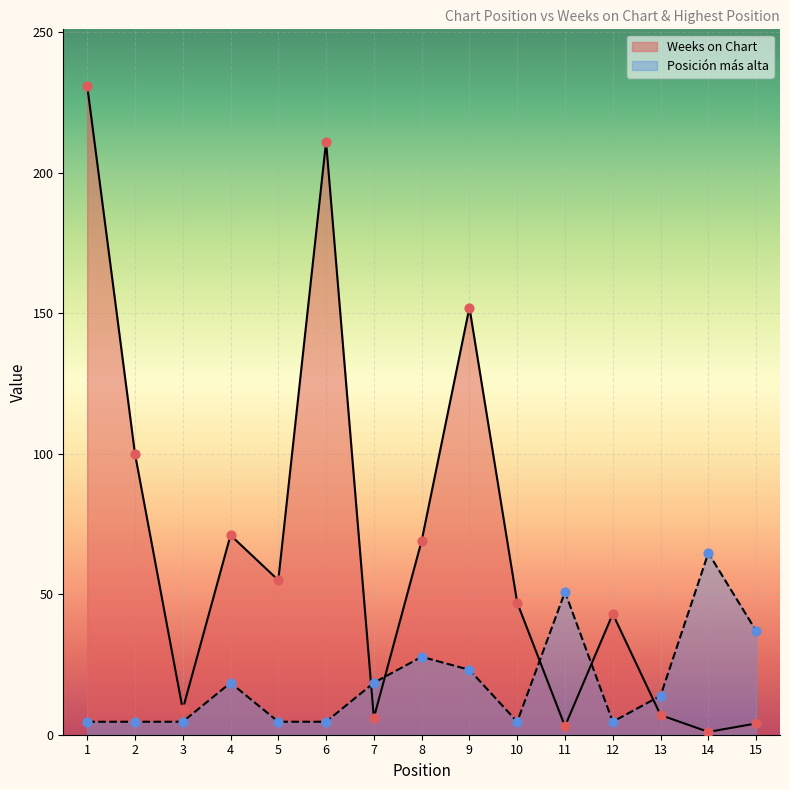

Which series contains the highest Y value?

Weeks on Chart